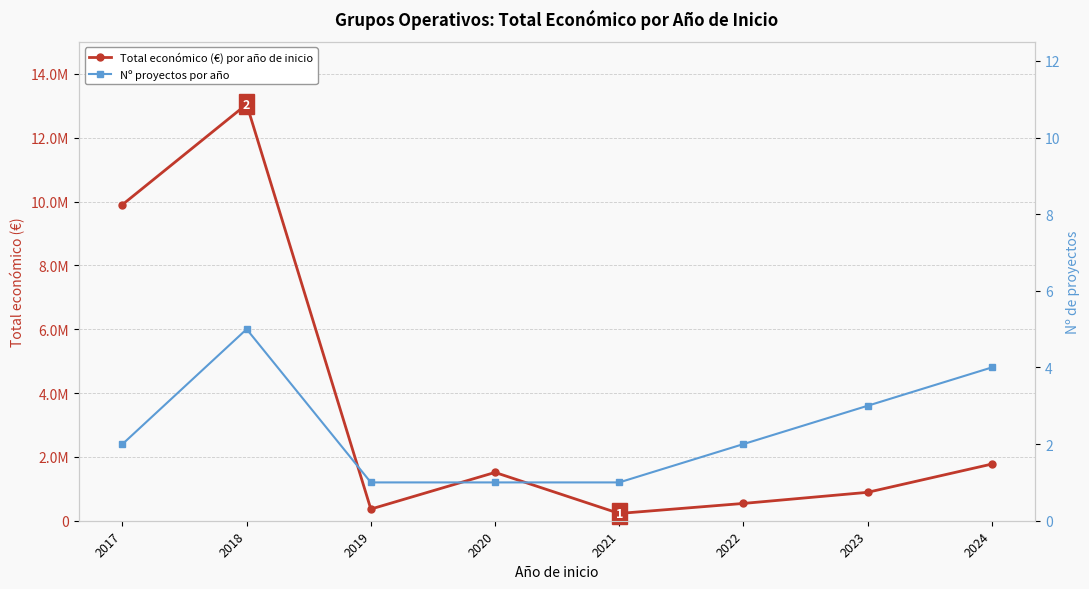

What is the sum of all Nº proyectos por año values?

19